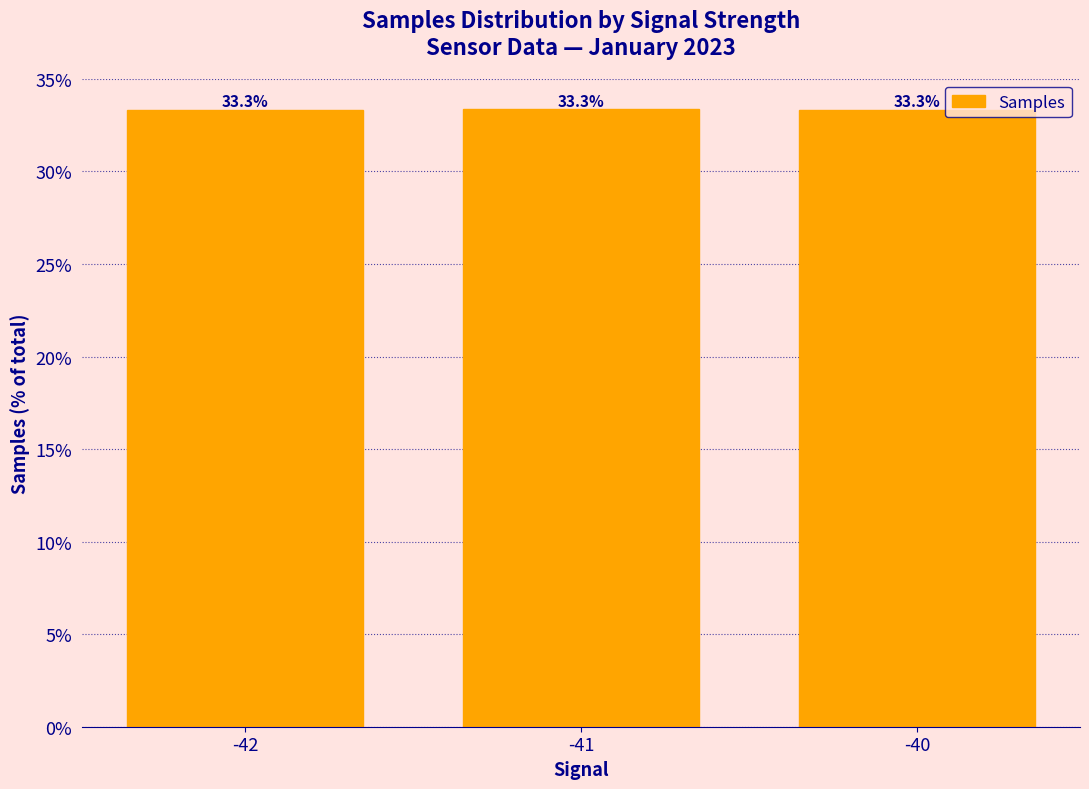

What is the approximate value at -42?

33.3